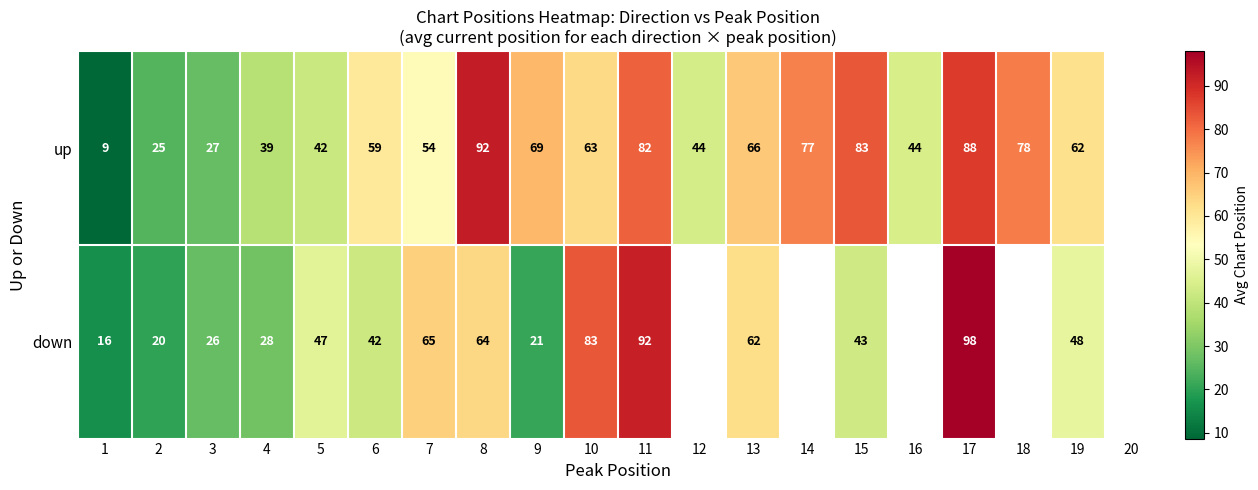

Rank the series at 7 from highest to lowest value.

down, up